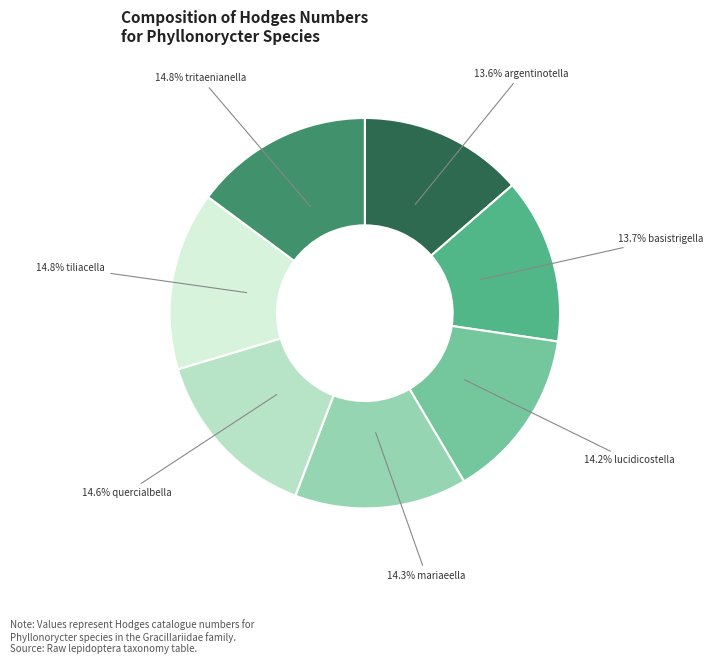

Is there a majority slice in this chart?

No